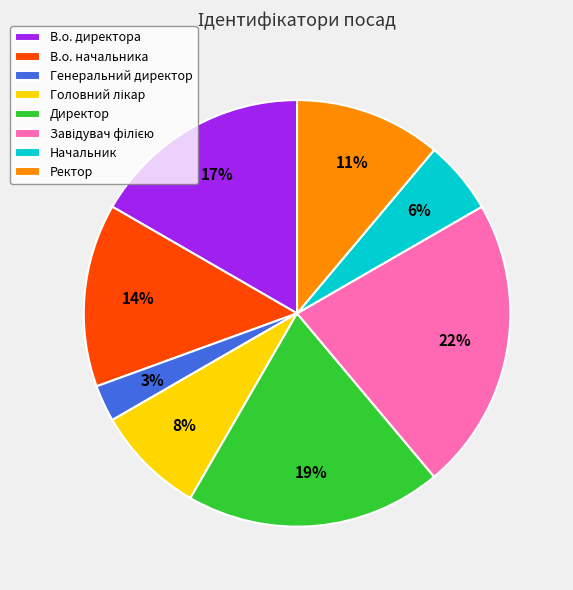

The Начальник slice represents 11% of the pie. True or false?

False